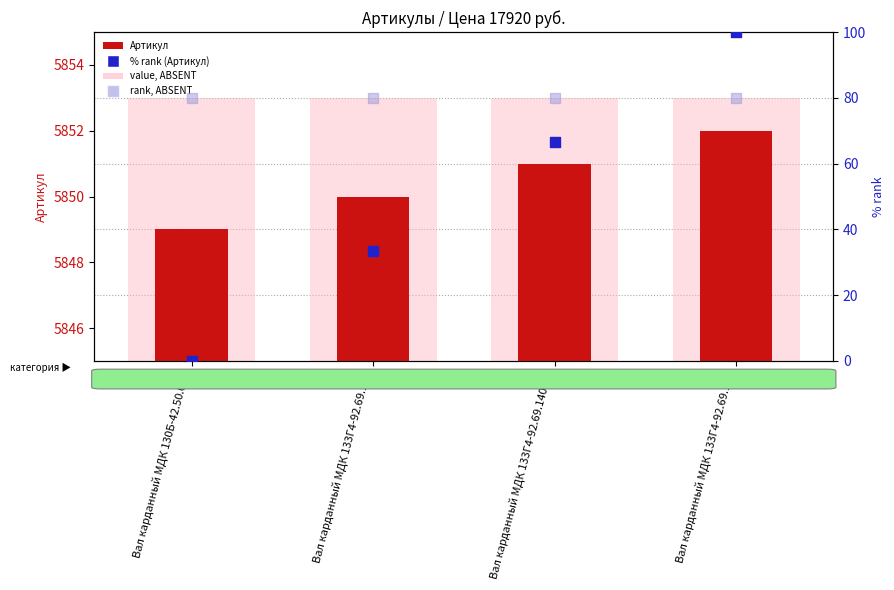

Which series reaches the minimum Y coordinate?

% rank (Артикул)